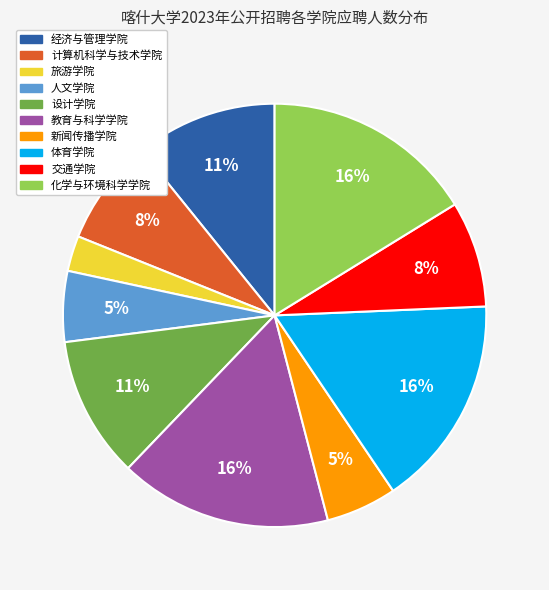

To the nearest percent, what is the difference between the 旅游学院 and 交通学院 slice percentages?

5%